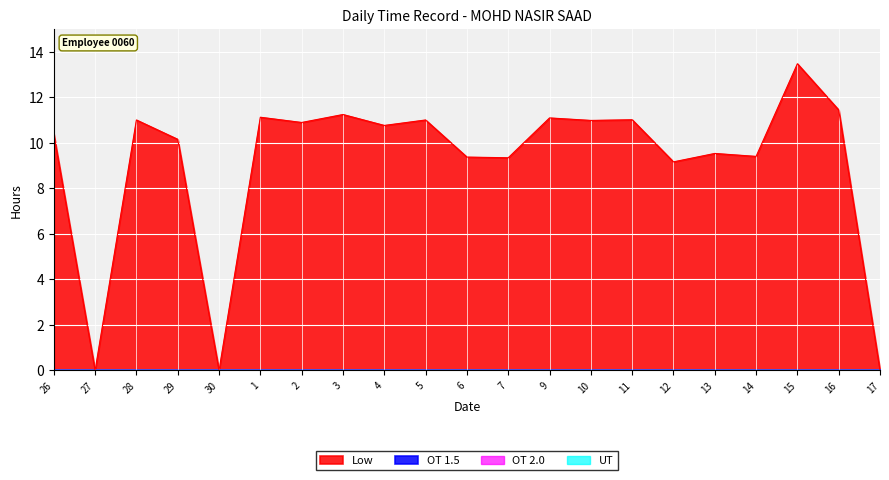

What is the label of the 5th point from the right?

13